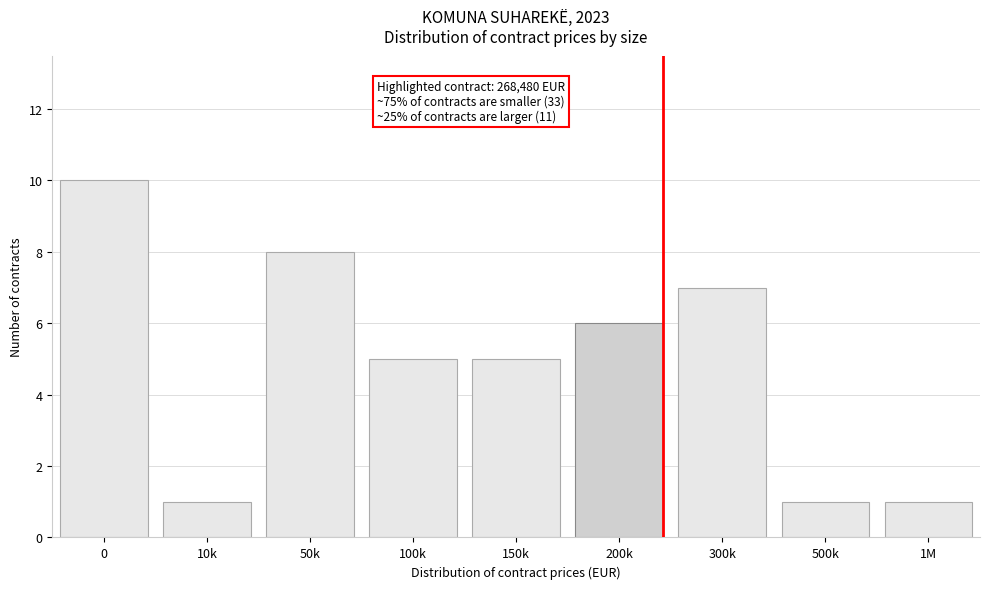

Reading left to right, what are all the values shown in this chart?

10	1	8	5	5	6	7	1	1